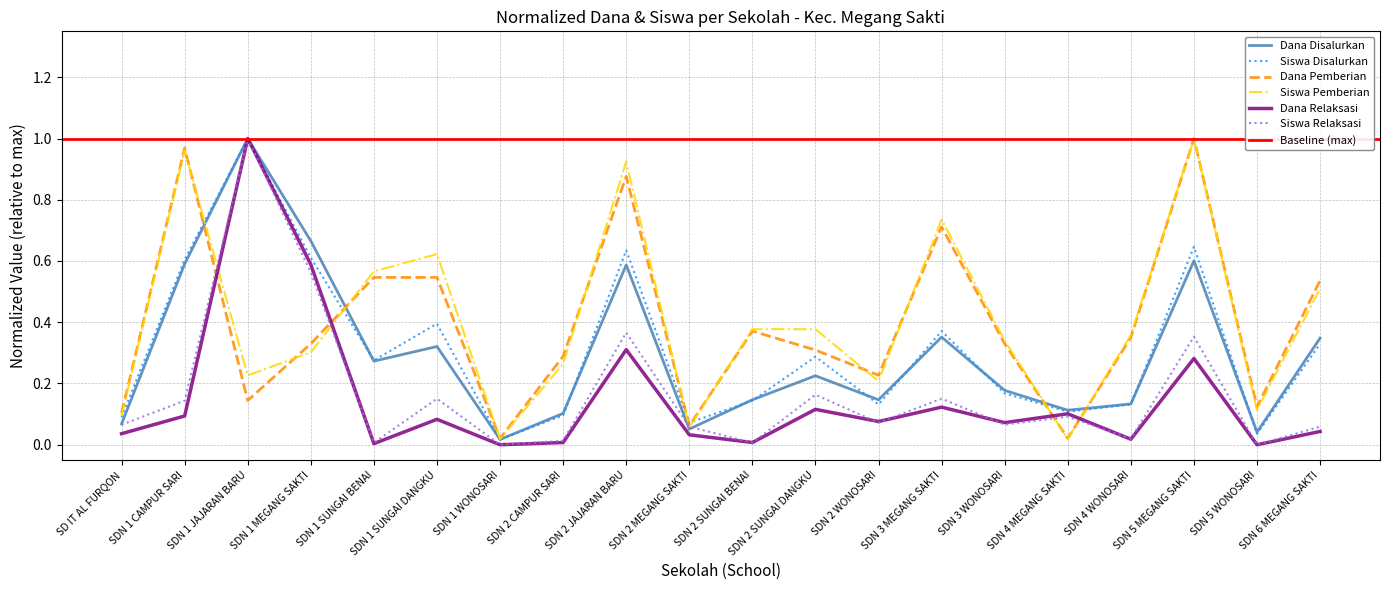

Between which two adjacent categories do Dana Relaksasi and Siswa Relaksasi first intersect?

SDN 1 MEGANG SAKTI and SDN 1 SUNGAI BENAI